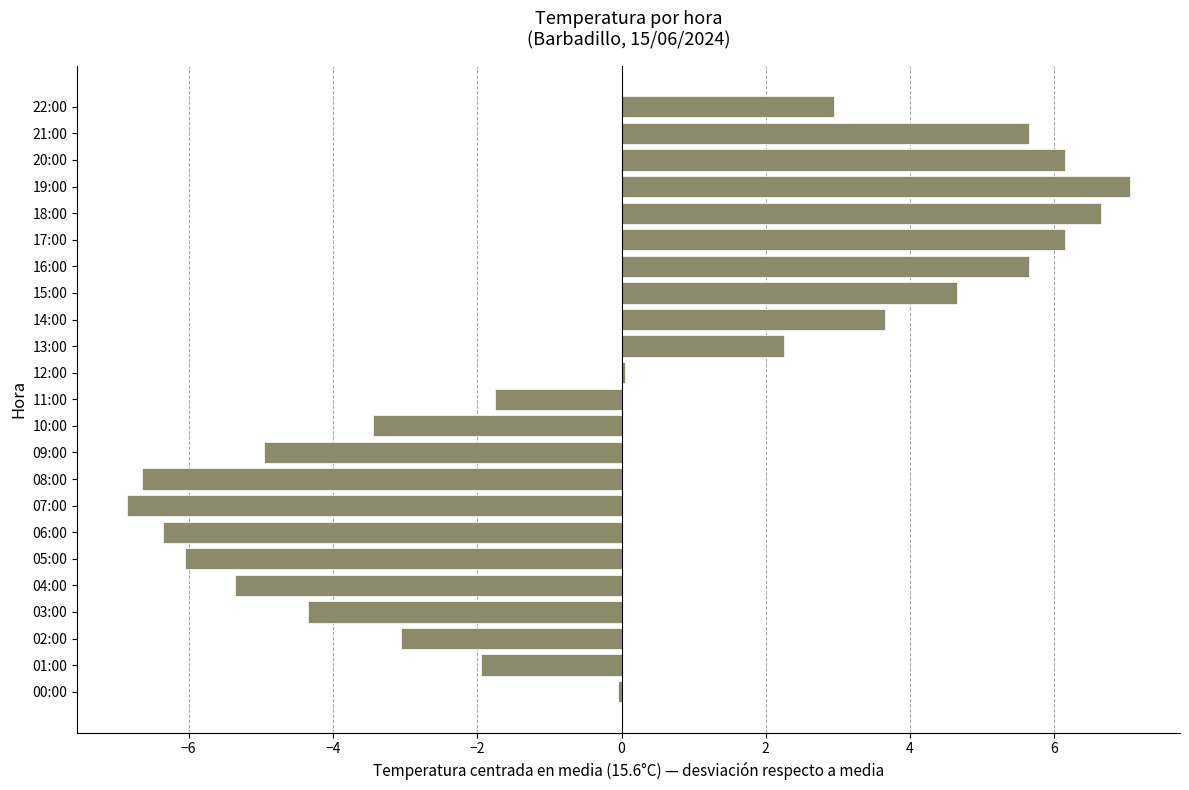

What is the change in value from 15:00 to 13:00?

-2.4